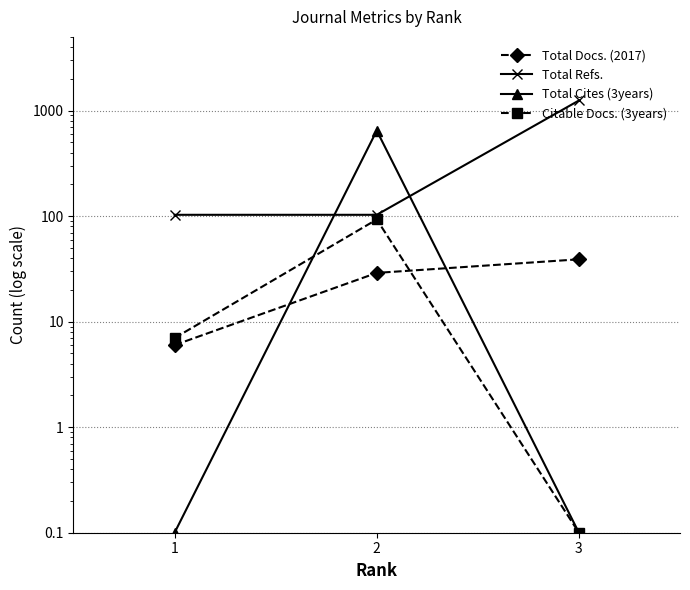

What is the difference between the maximum and minimum values in the Citable Docs. (3years) series?

92.9